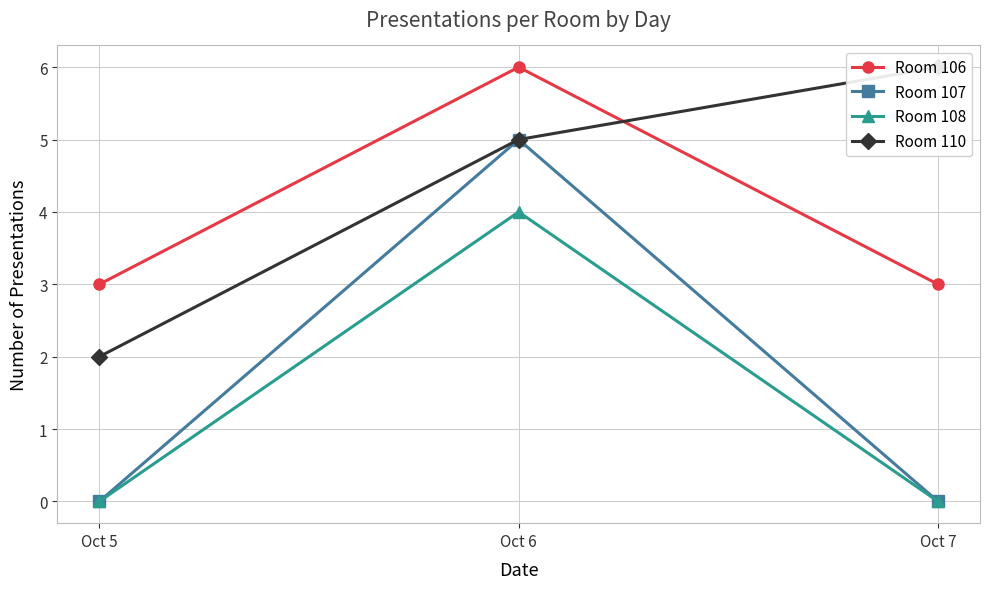

At which category is the sum across all series the highest?

Oct 6